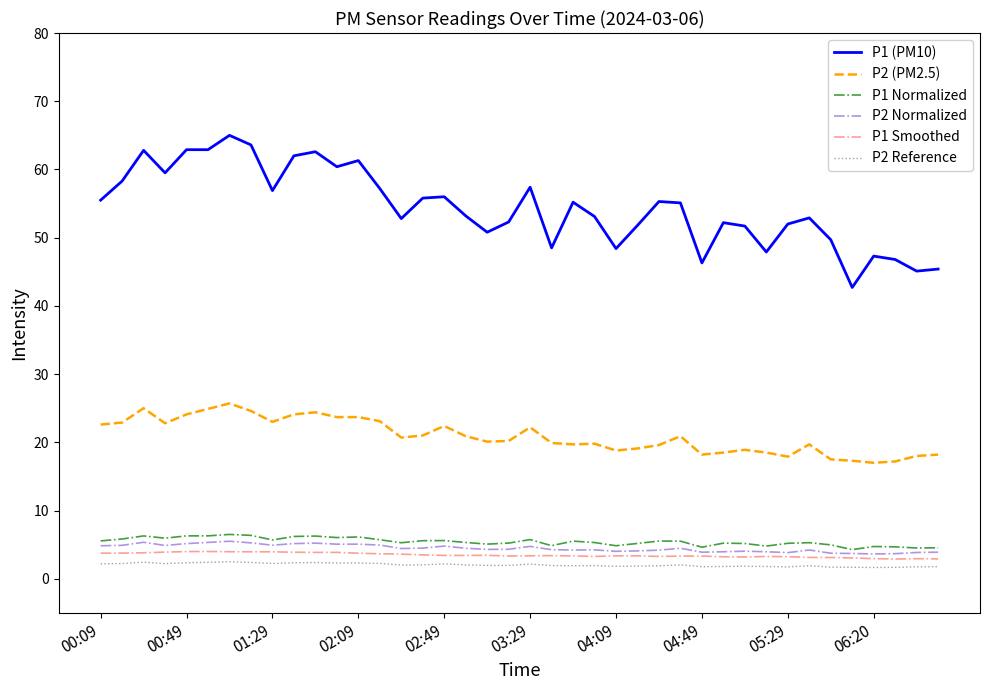

True or false: P1 (PM10) and P2 Reference intersect in this chart.

False